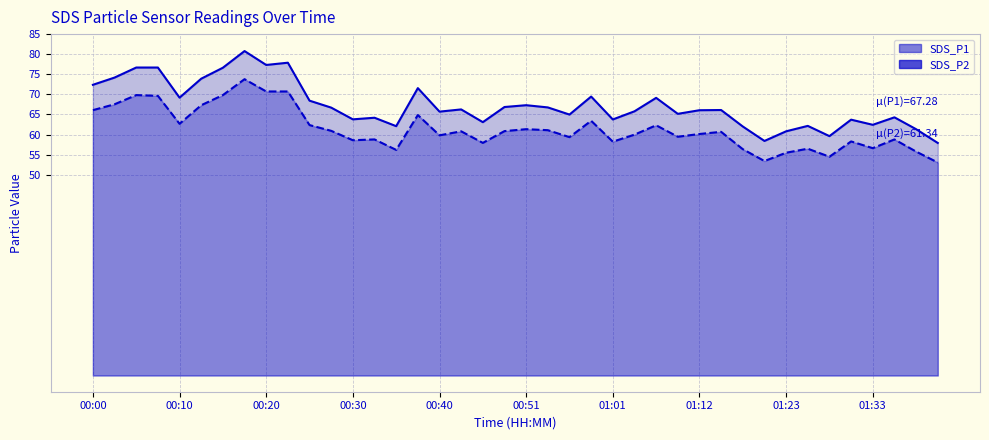

True or false: SDS_P1 and SDS_P2 cross at least once.

False